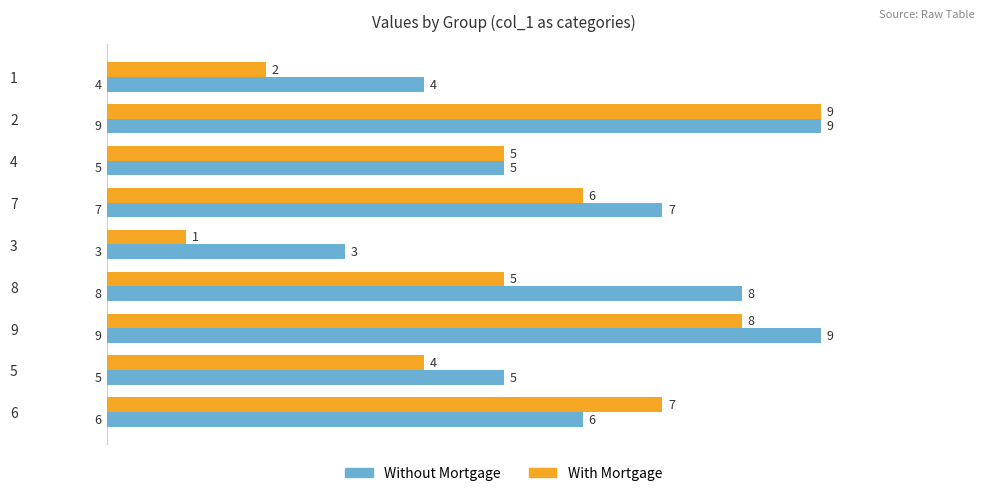

Which series changed the most between 1 and 8?

Without Mortgage